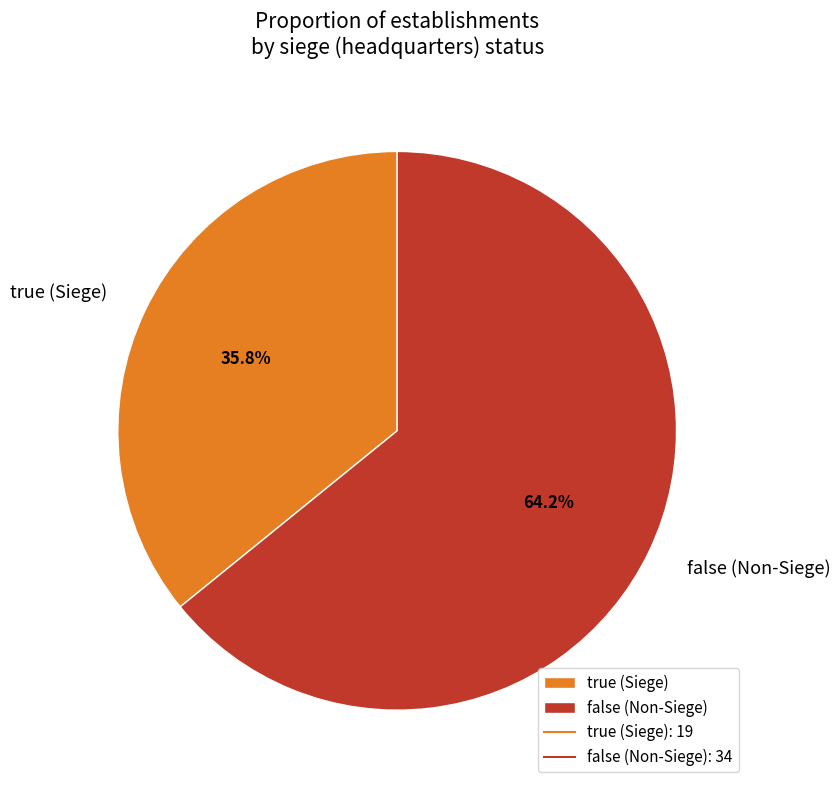

What portion of the pie excludes false (Non-Siege)?

35.8%